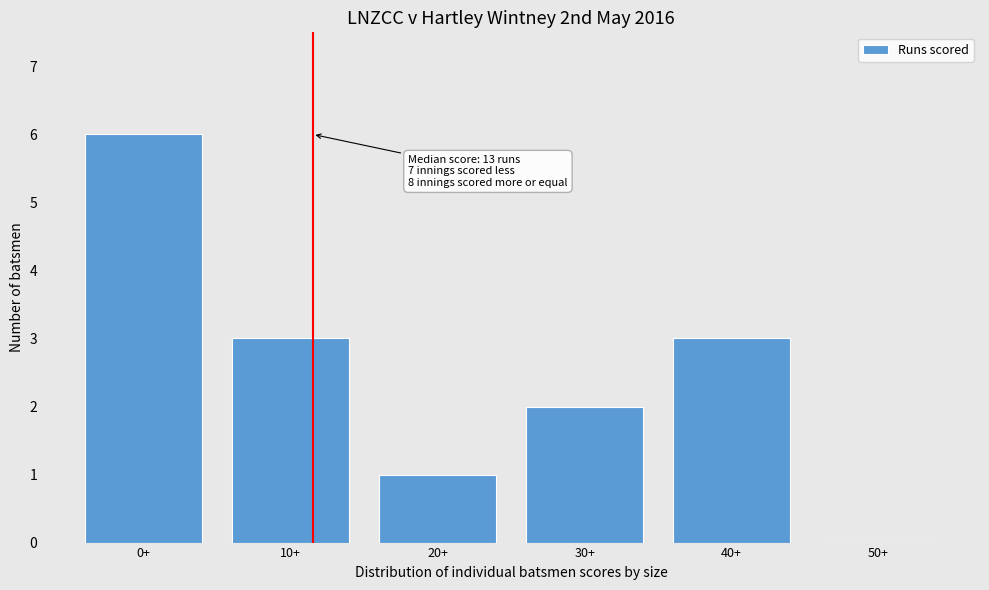

Reading left to right, what are all the values shown in this chart?

0+=6	10+=3	20+=1	30+=2	40+=3	50+=0